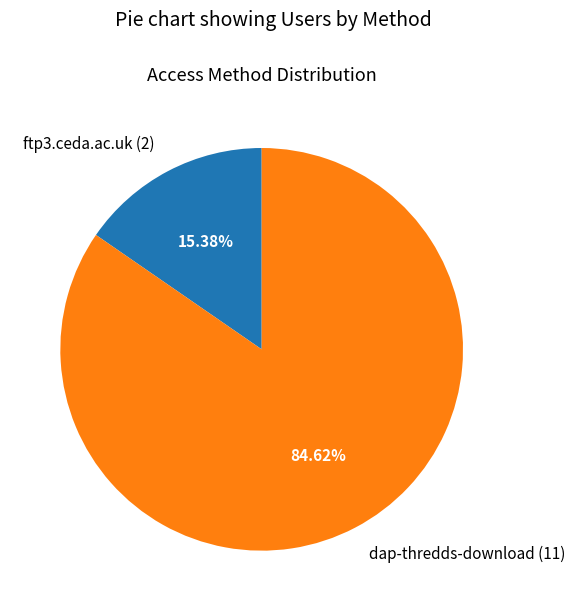

To the nearest percent, what portion does ftp3.ceda.ac.uk represent?

15%